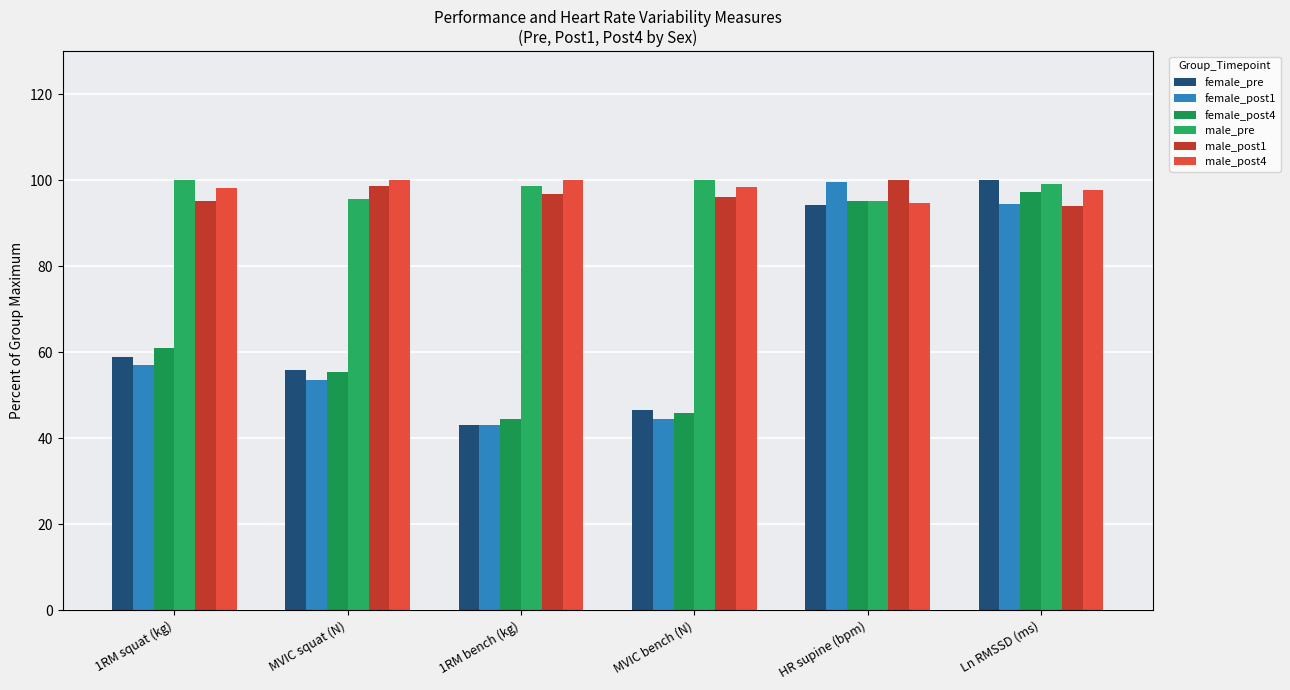

Reading left to right, what are all the values shown in this chart?

female_pre: 58.9	55.8	43.0	46.5	94.3	100.0
female_post1: 57.1	53.5	43.1	44.5	99.6	94.4
female_post4: 61.0	55.4	44.4	45.9	95.1	97.2
male_pre: 100.0	95.7	98.8	100.0	95.3	99.0
male_post1: 95.1	98.6	96.8	96.2	100.0	94.0
male_post4: 98.2	100.0	100.0	98.5	94.8	97.8